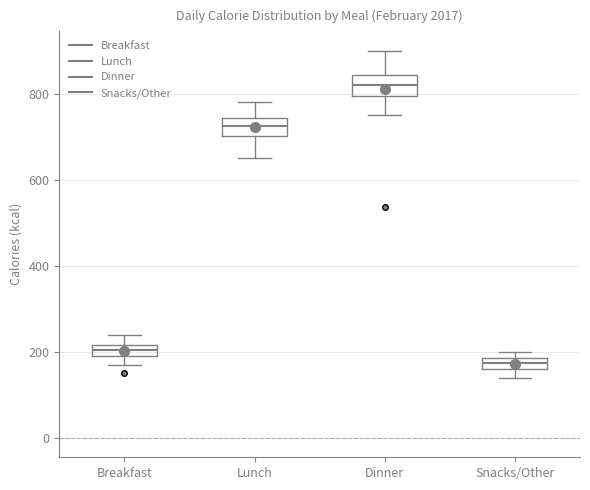

Where is the upper edge of the box for Dinner on the y-axis? The values are not printed on the chart, so give them approximately, as read against the axis.

840